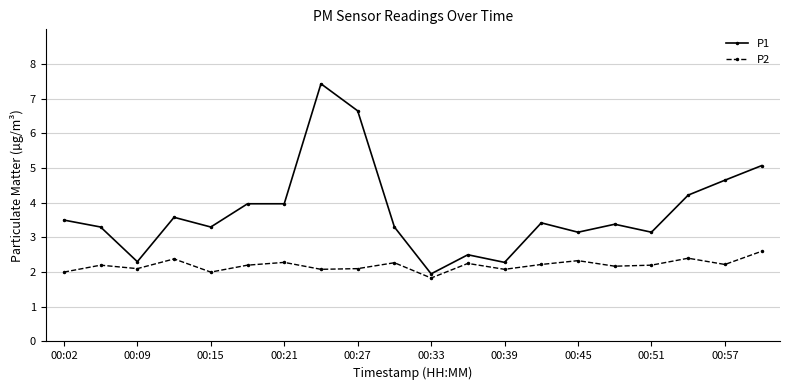

What is the maximum value for P2?

2.6